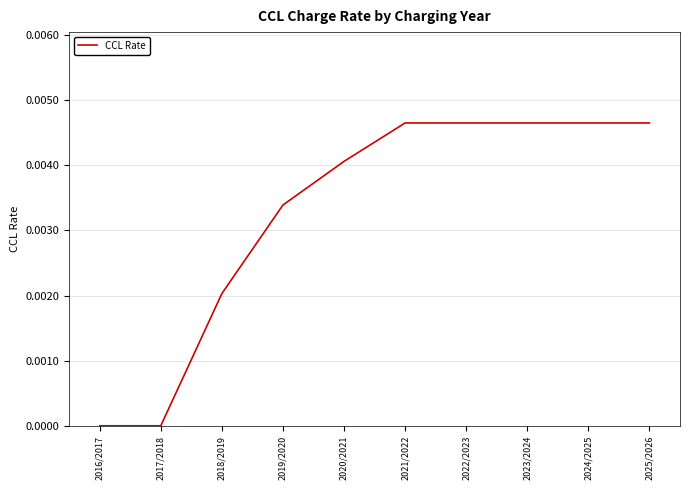

Is it true that the value at 2017/2018 is 0.0?

True